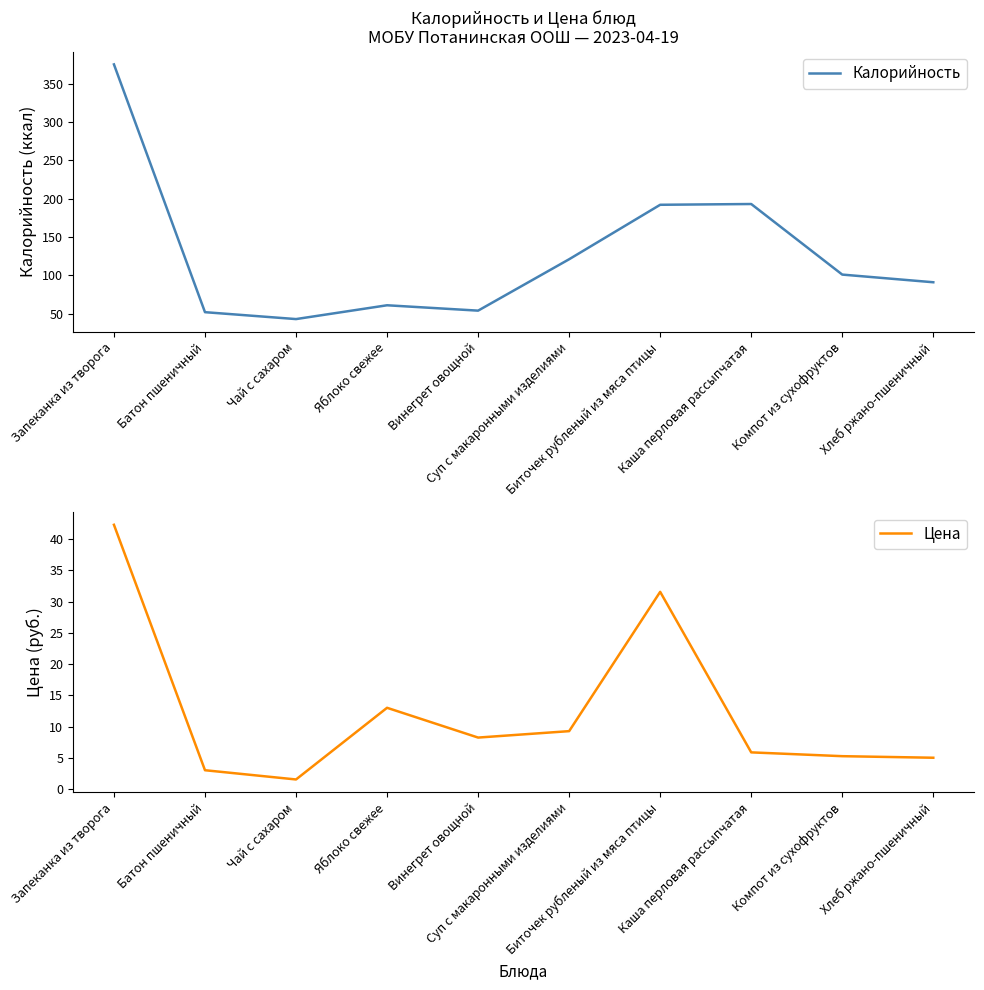

Between Компот из сухофруктов and Хлеб ржано-пшеничный, which is larger?

Компот из сухофруктов